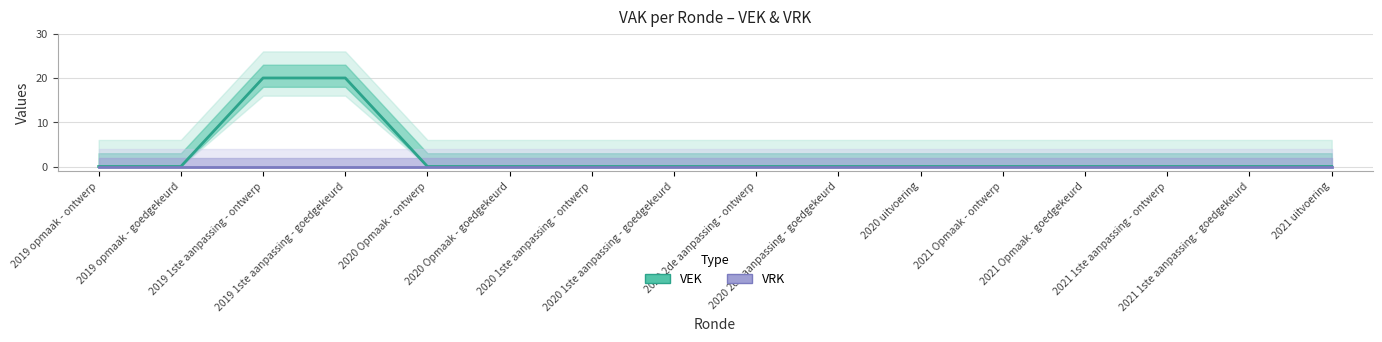

At 2020 1ste aanpassing - goedgekeurd, list the series in order from largest to smallest.

VEK, VRK